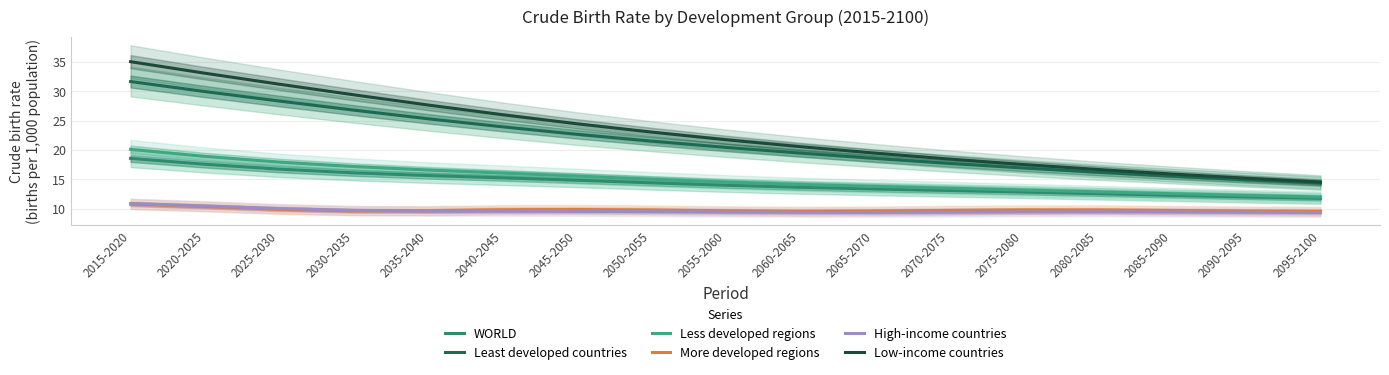

What is the difference between the second highest and second lowest values in the More developed regions series?

0.8